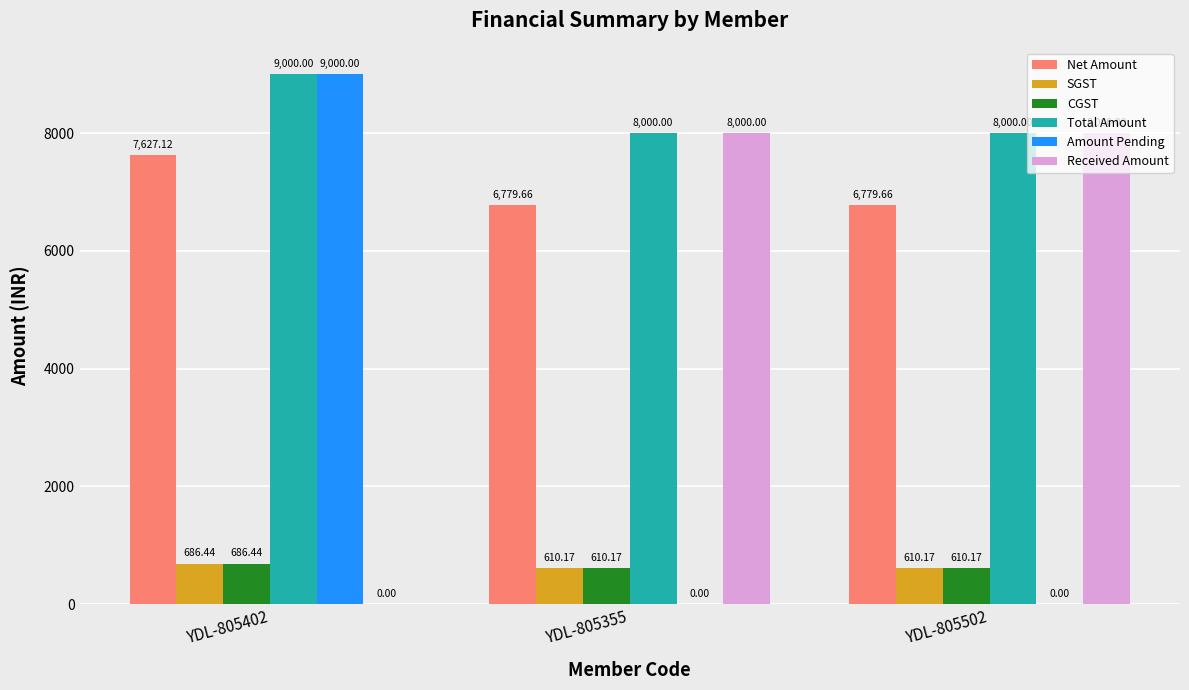

What is the sum of the Total Amount values at YDL-805402 and YDL-805355?

17000.0